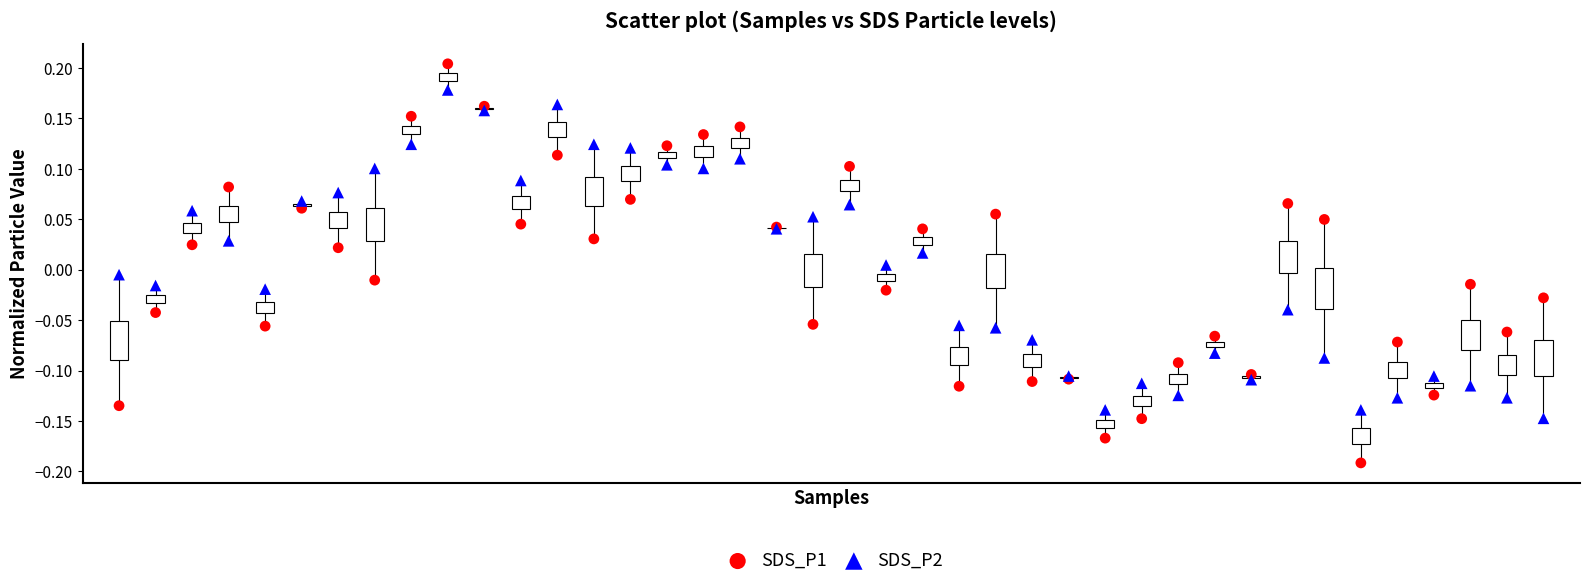

Which series contains the lowest Y value?

SDS_P1